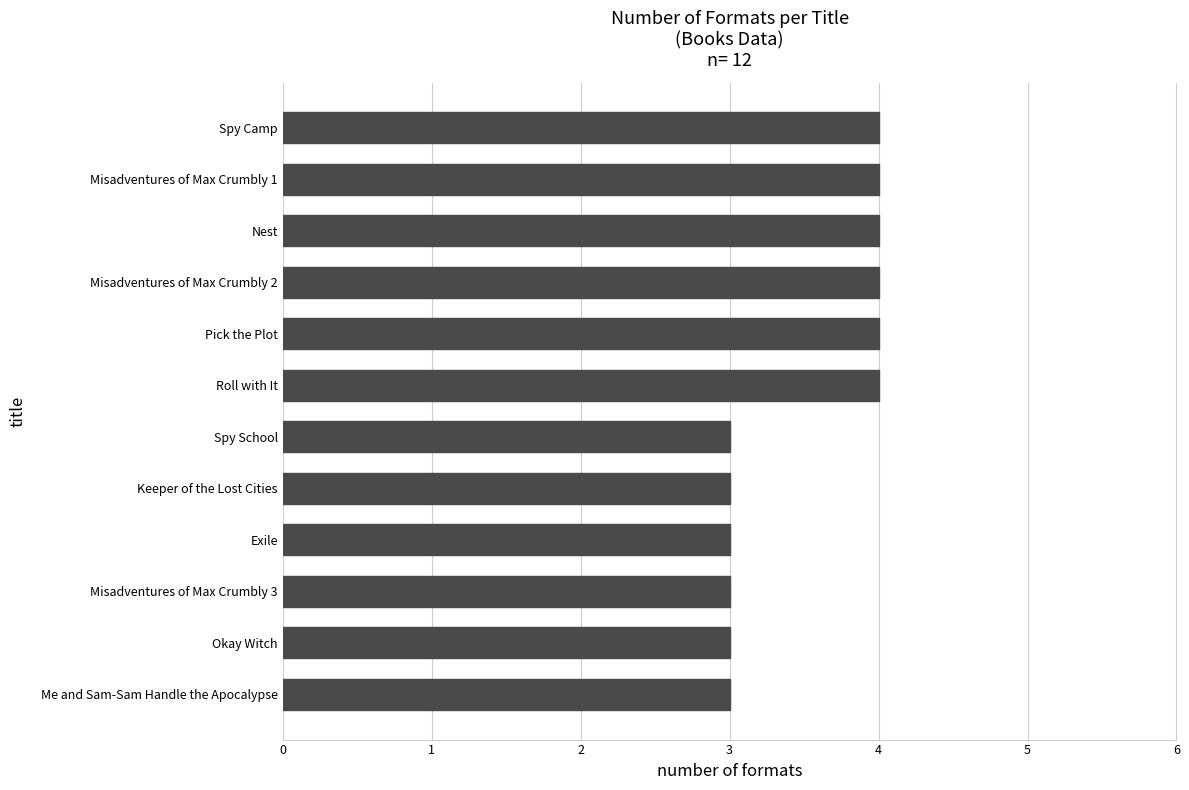

The value at Roll with It is 4. True or false?

True